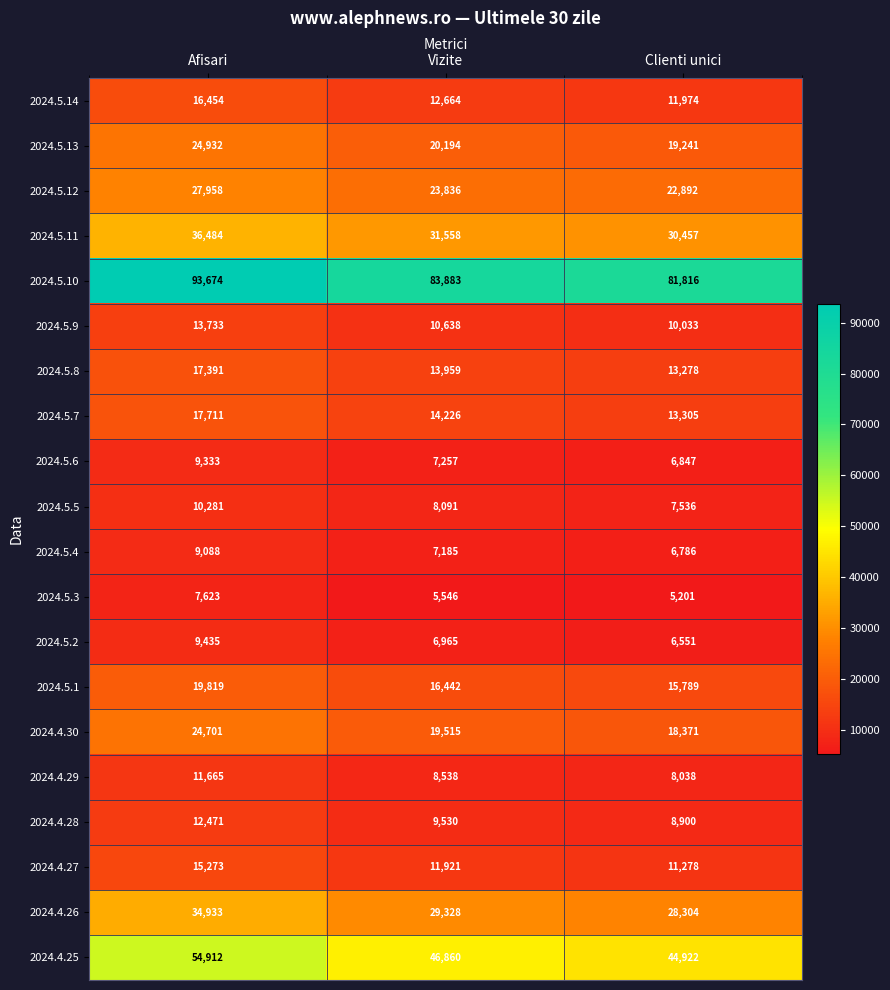

What is the total value across all series at Afisari?

467871